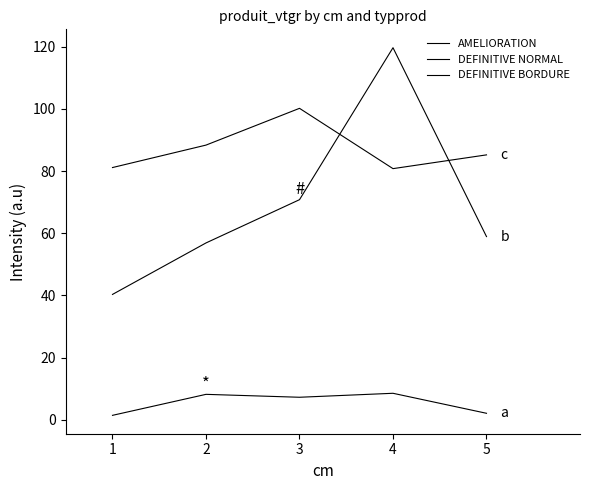

True or false: DEFINITIVE NORMAL and AMELIORATION intersect in this chart.

False